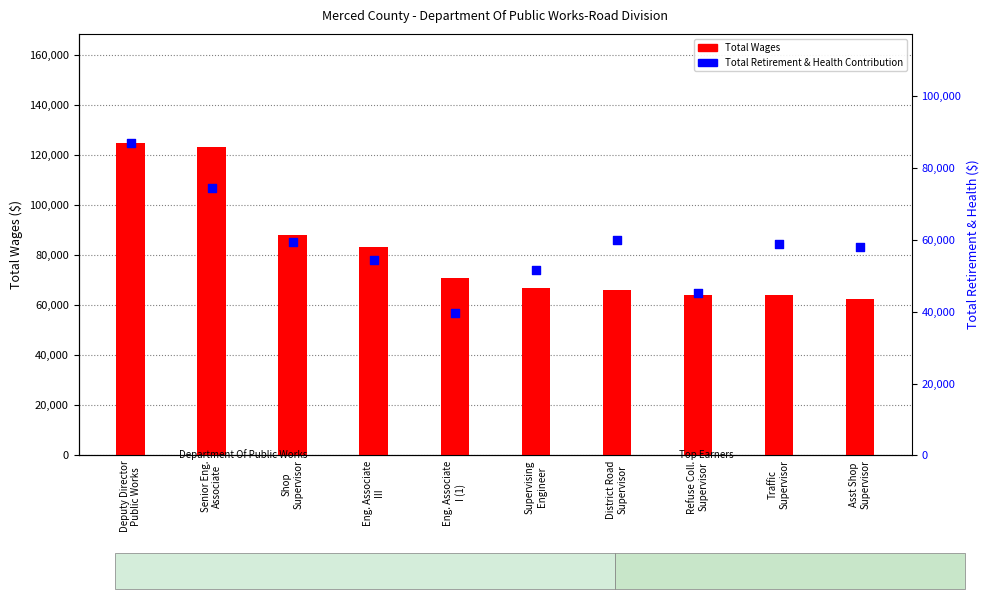

Which series reaches the minimum Y coordinate?

Total Retirement & Health Contribution